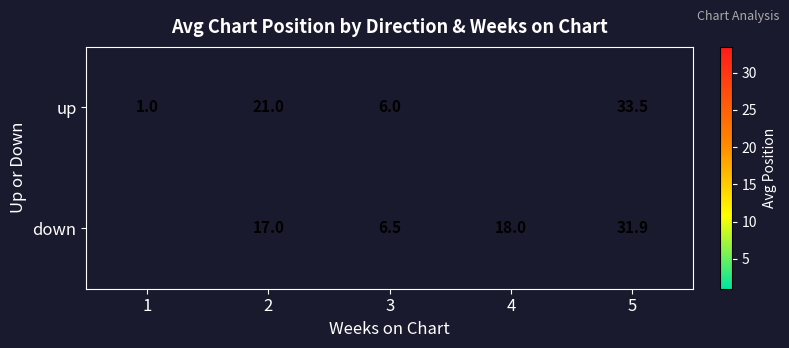

Between 3 and 5, which series saw the biggest shift?

up